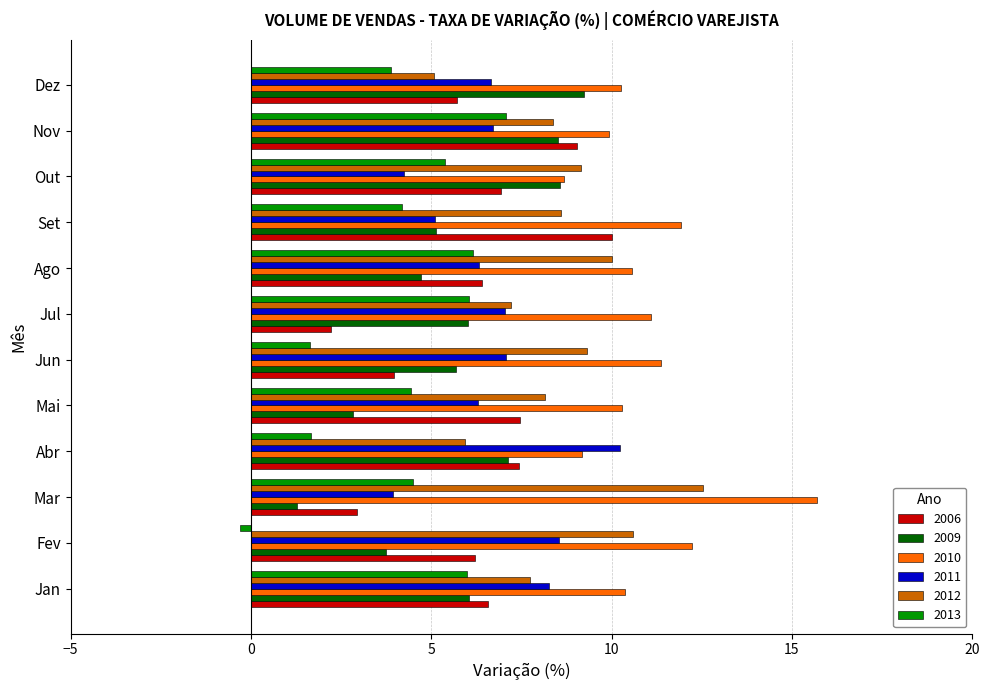

What is the difference between the second highest and second lowest values in the 2013 series?

4.5